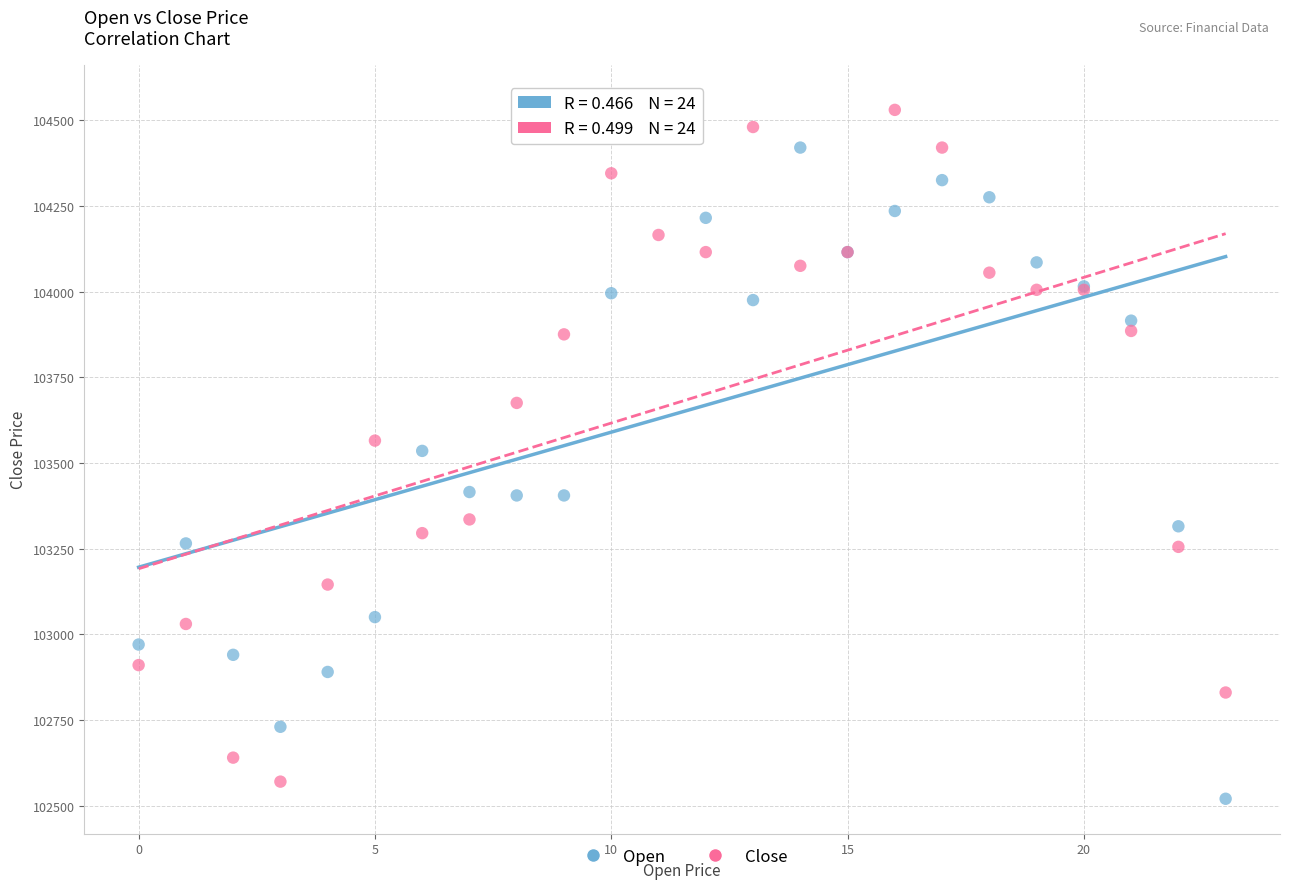

What are all the series names shown in the legend?

Open, Close